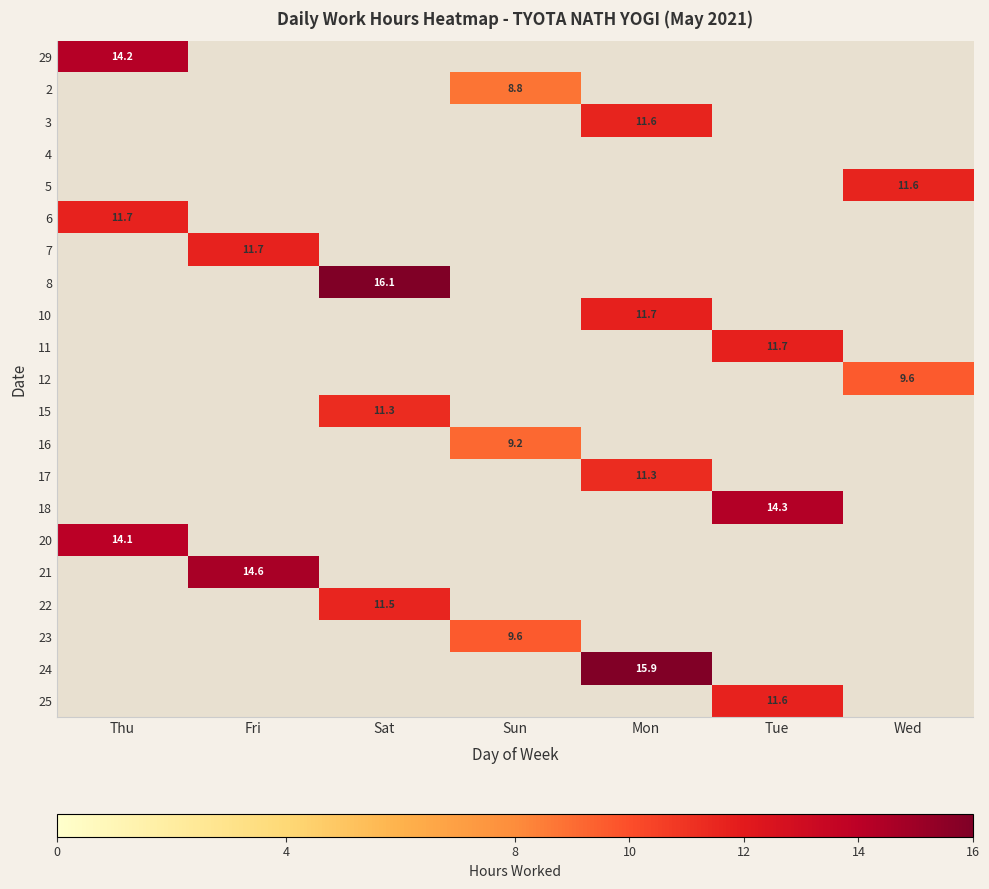

The value of 6 at Thu is 11.7. True or false?

True